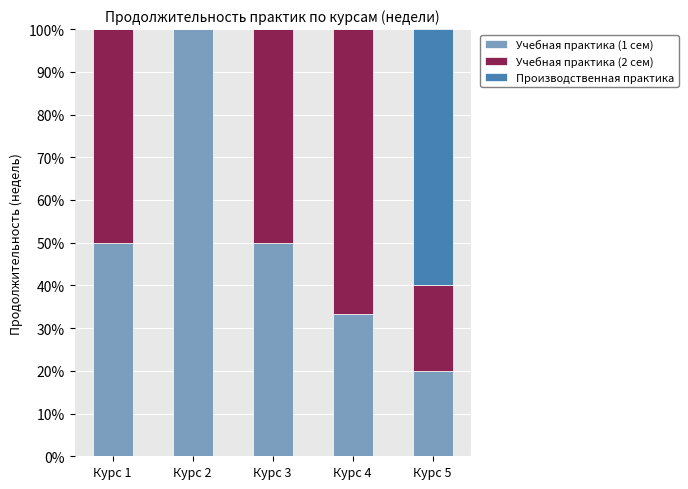

Reading left to right, transcribe the values for Учебная практика (1 сем).

Курс 1=50.0	Курс 2=100.0	Курс 3=50.0	Курс 4=33.3	Курс 5=20.0